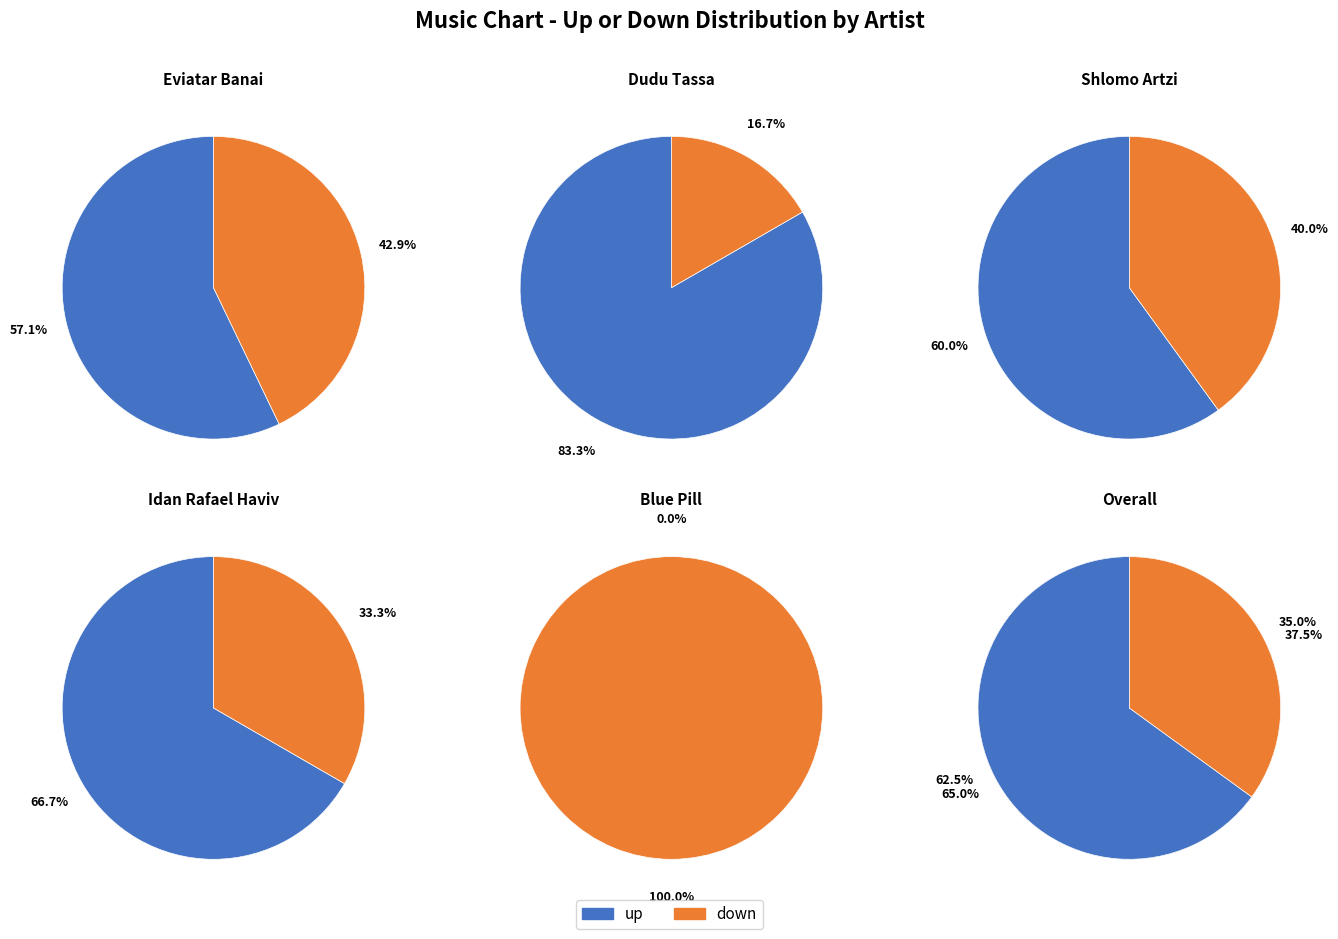

Combined, what portion of the pie is up and down?

100.0%